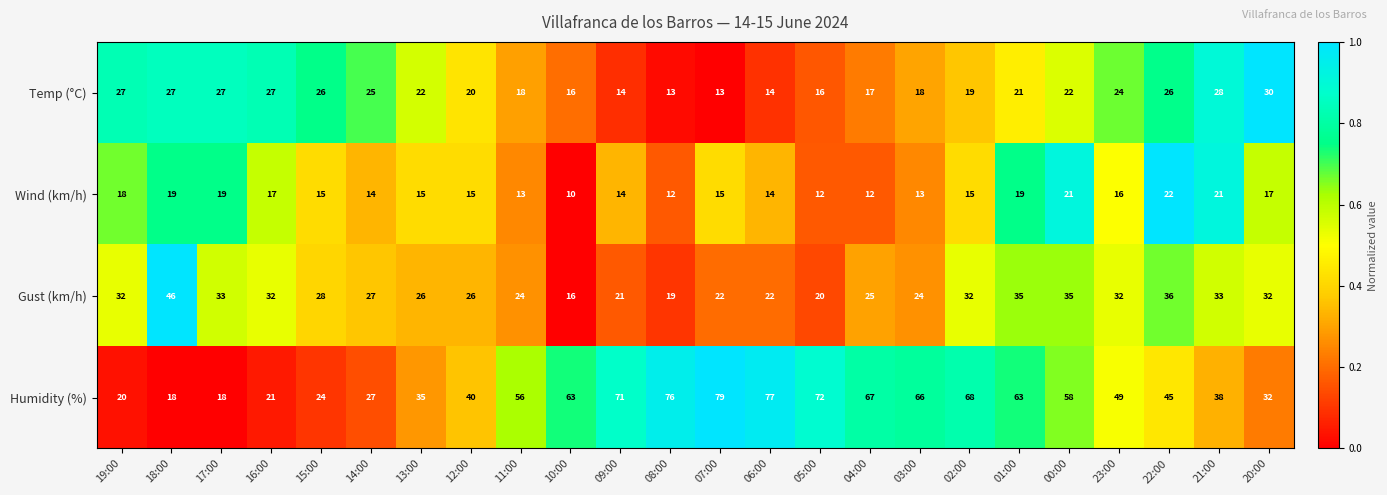

List the series in order of their peak value, lowest first.

Wind (km/h), Temp (°C), Gust (km/h), Humidity (%)